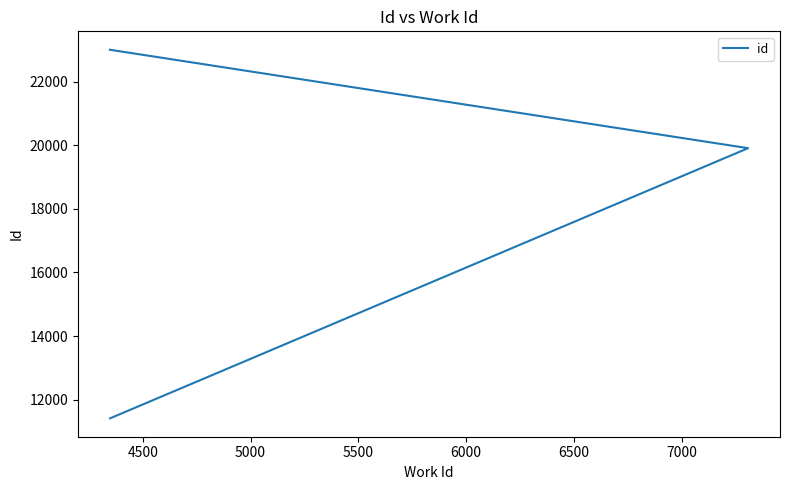

How many values are below 19906?

1